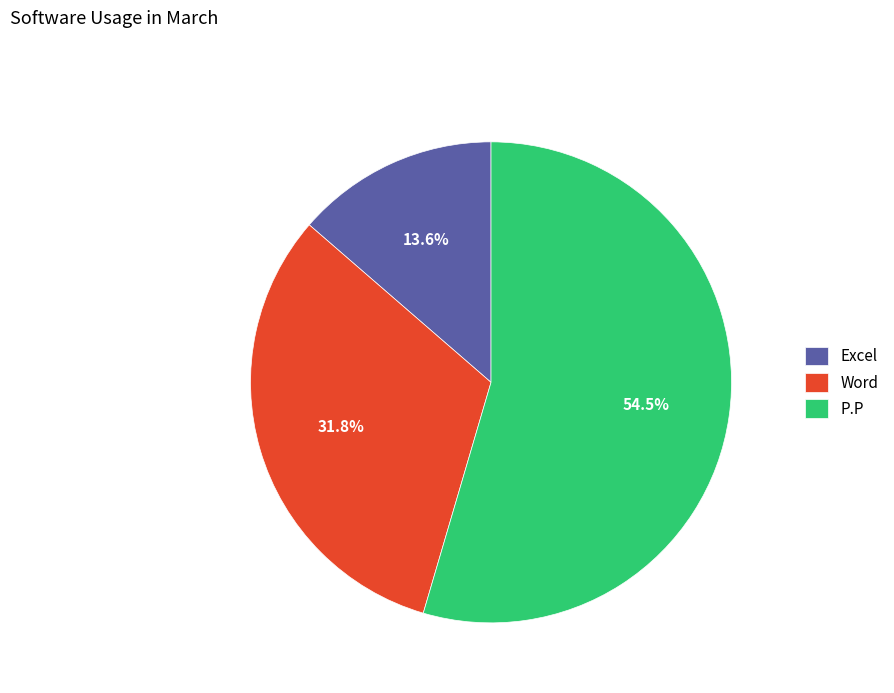

Is Excel the majority of the pie?

No